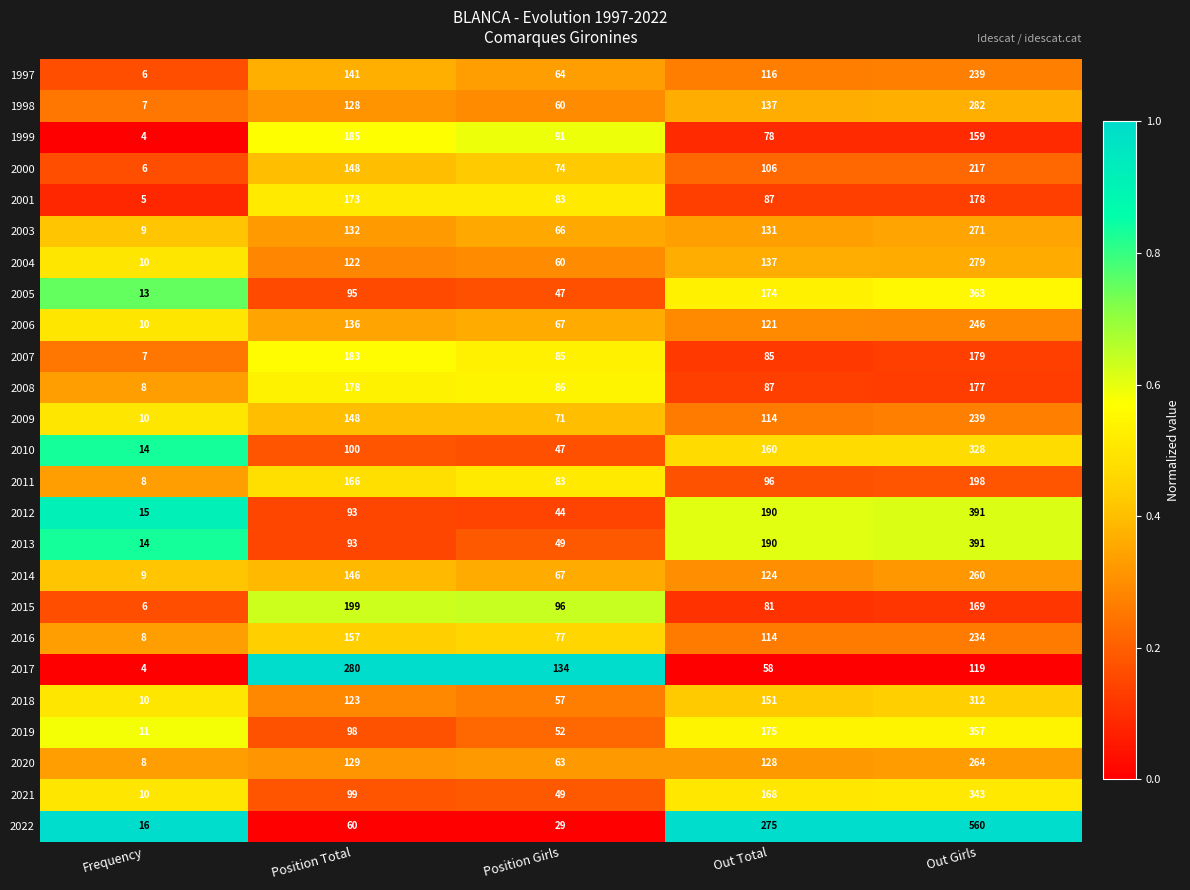

Which series has the largest total across all categories?

2022